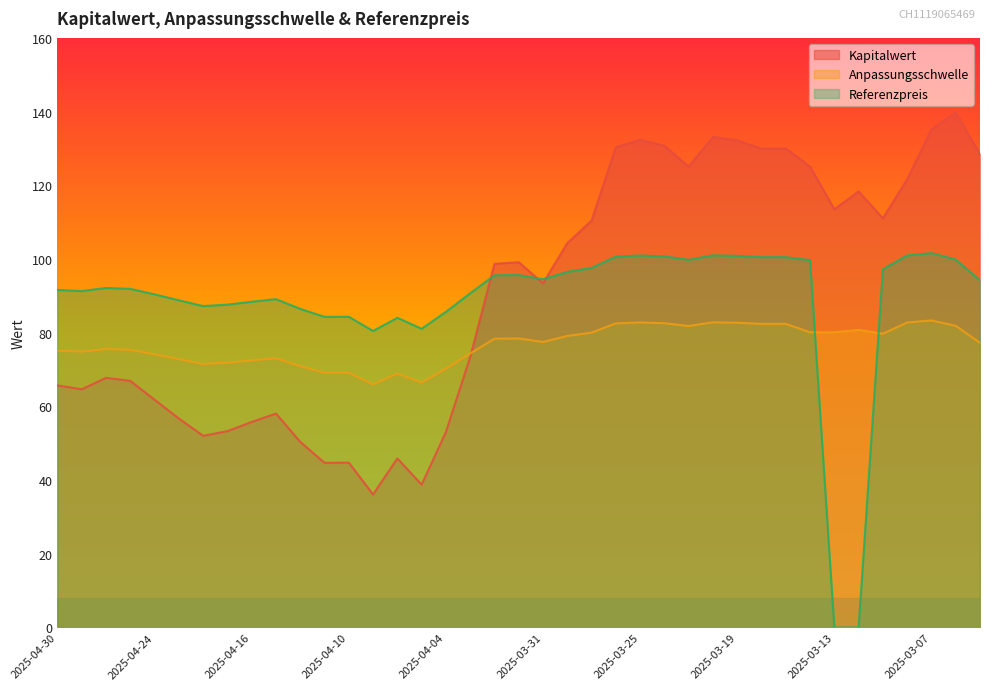

The Kapitalwert series shows 125.1 at 2025-03-14. True or false?

True